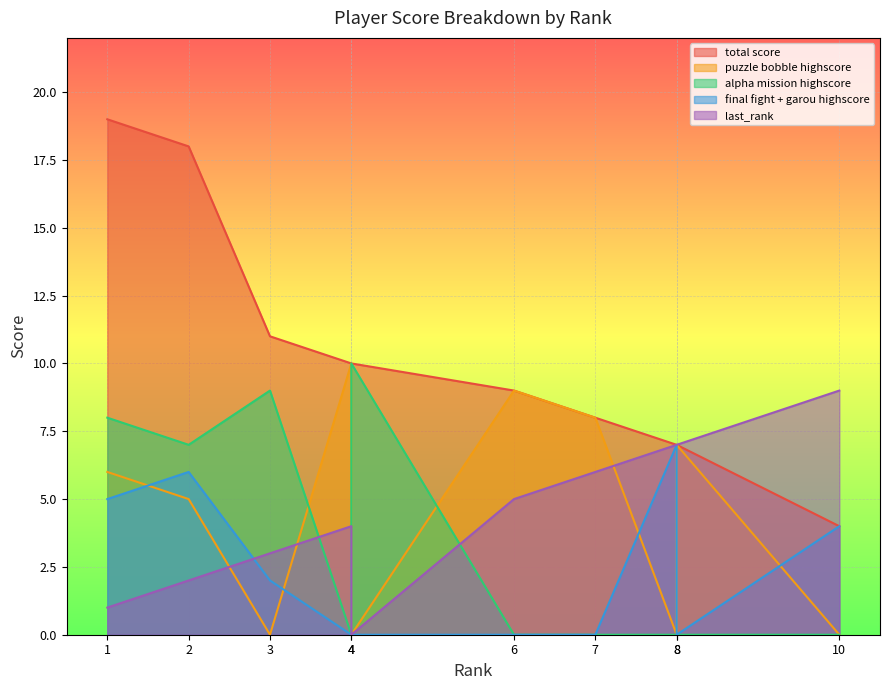

Where do final fight + garou highscore and puzzle bobble highscore first cross each other?

1 and 2